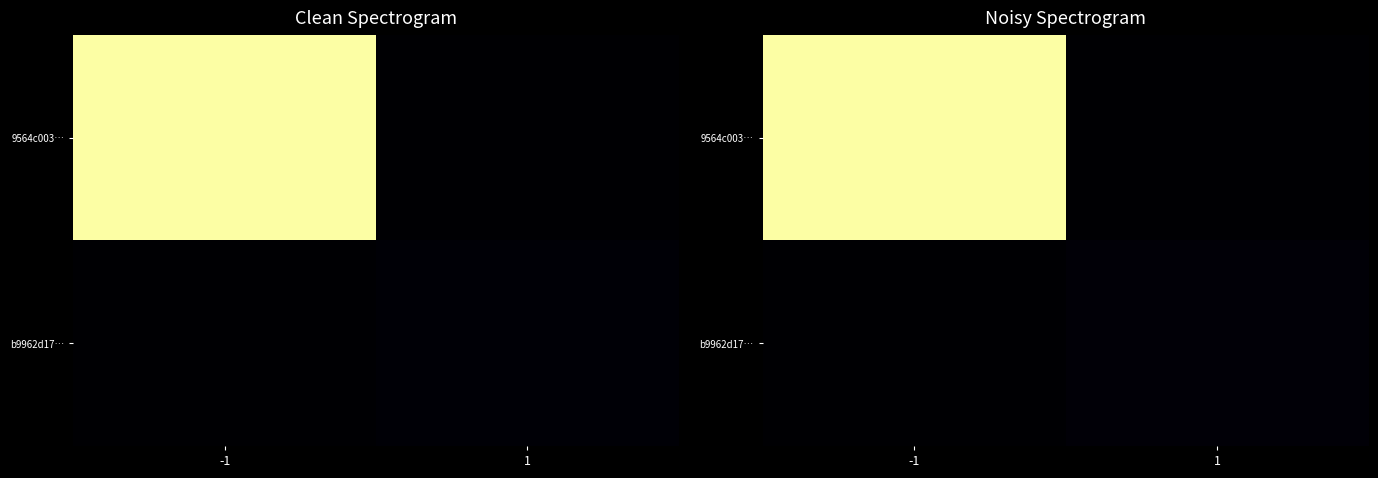

List the series in order of their overall mean, highest first.

9564c003…, b9962d17…